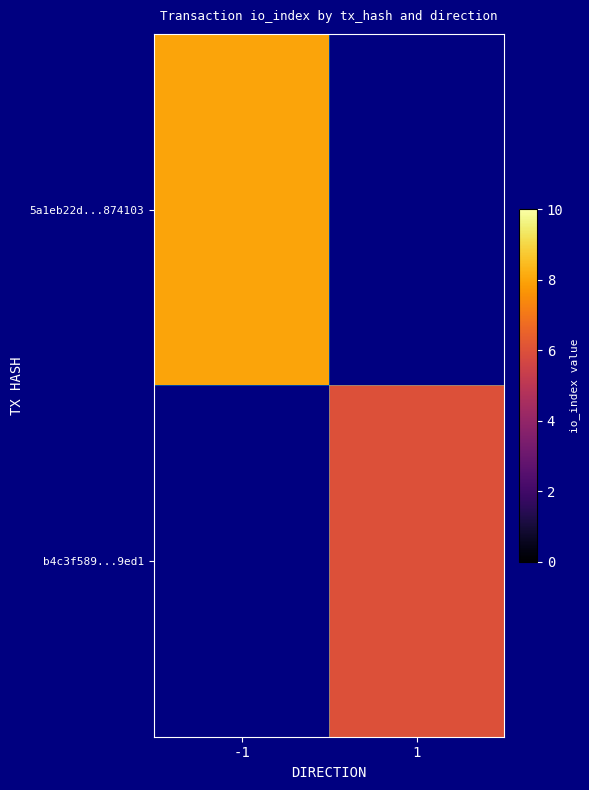

What is the smallest value displayed?

6.0